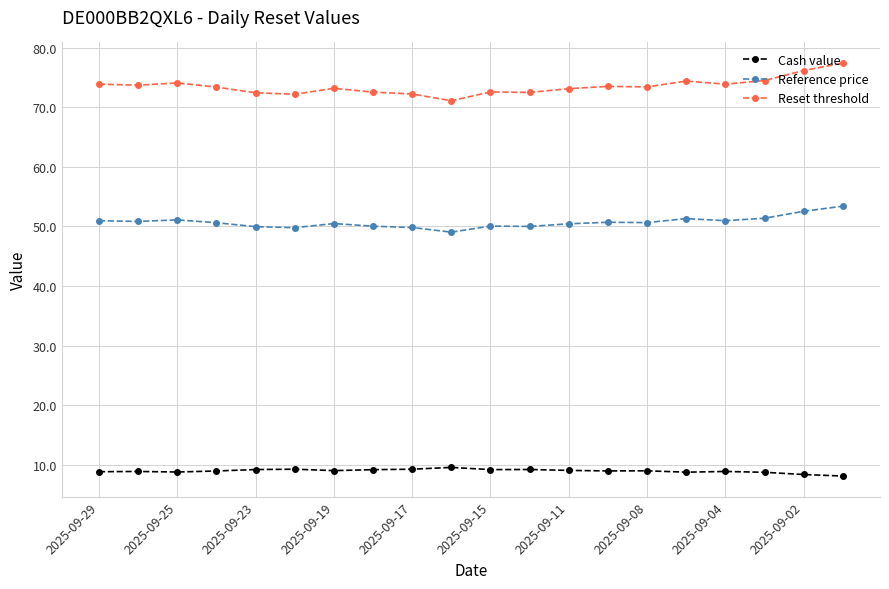

How many lines are shown in the chart?

3